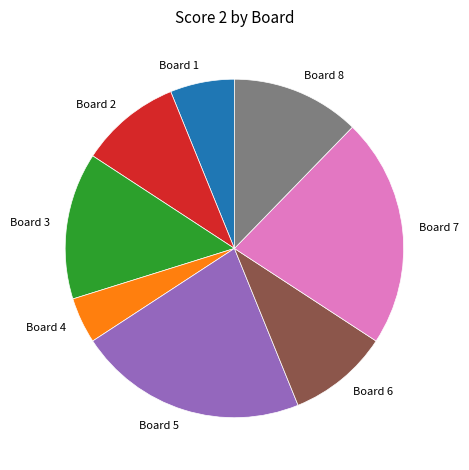

Is there any slice that represents more than half of the pie?

No